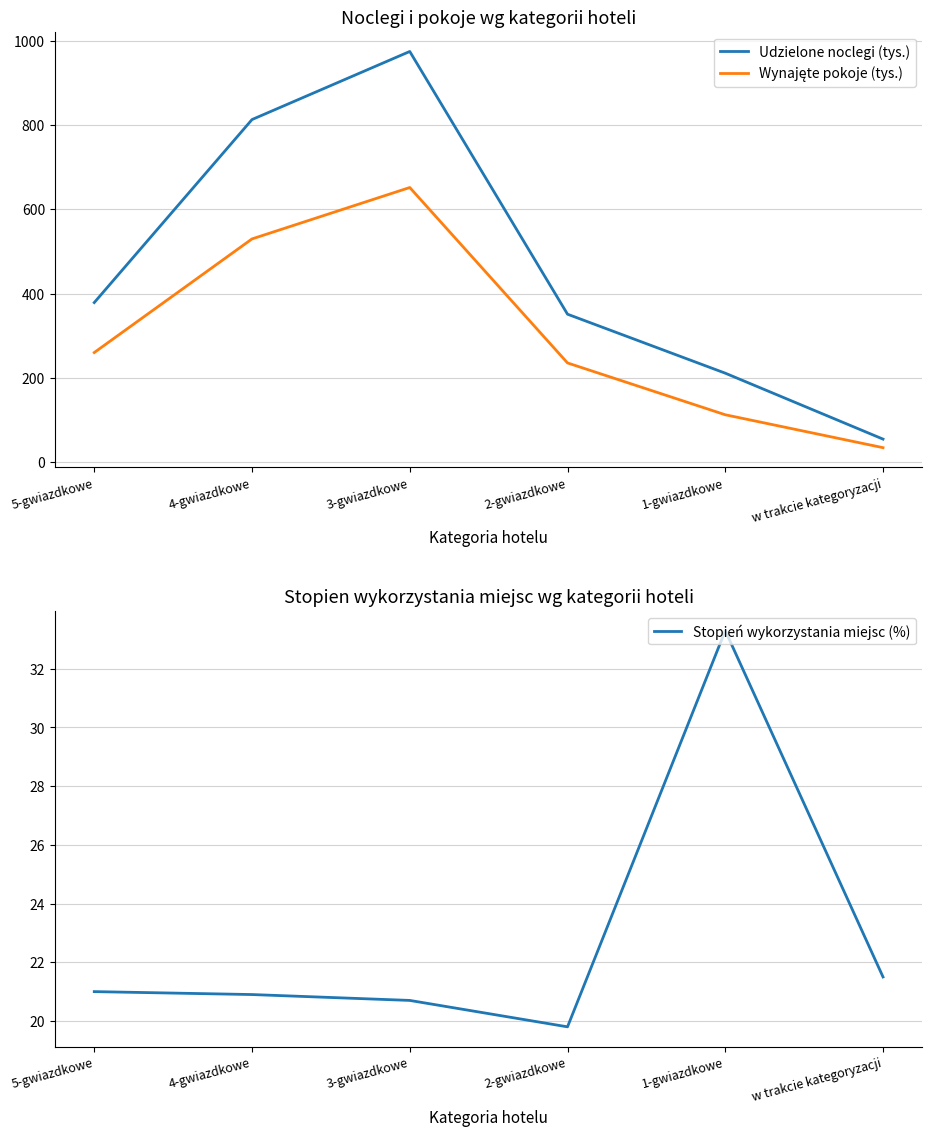

Which series has the largest total across all categories?

Udzielone noclegi (tys.)